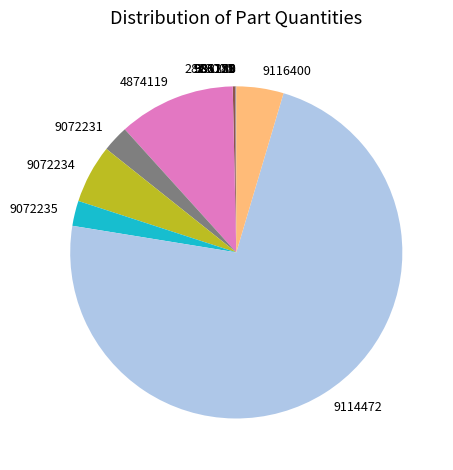

Is the sum of 9072231 and 9114472 greater than half?

Yes